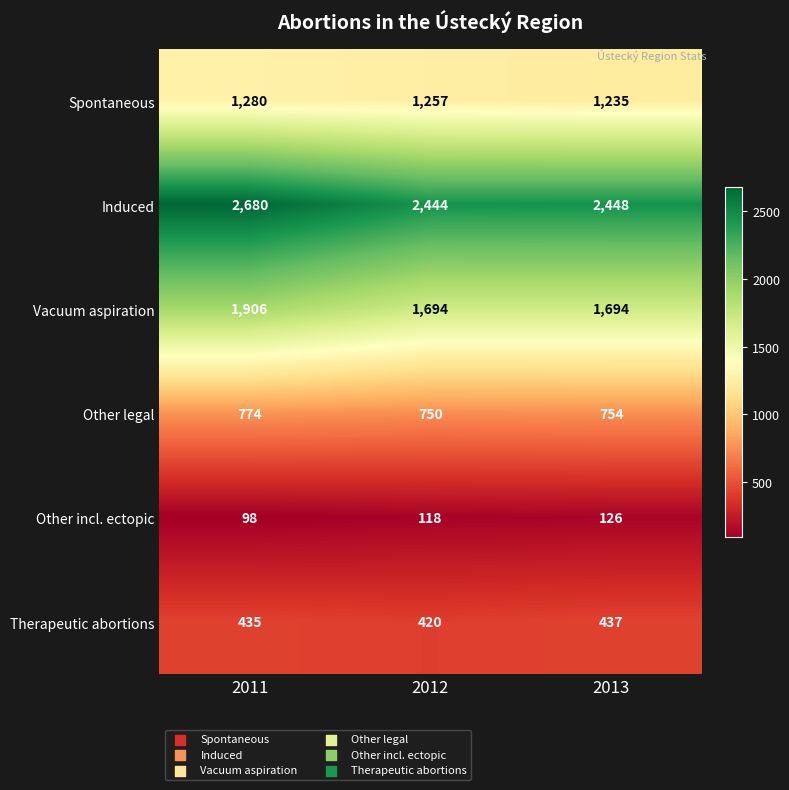

Which series has the largest range (max minus min)?

Induced